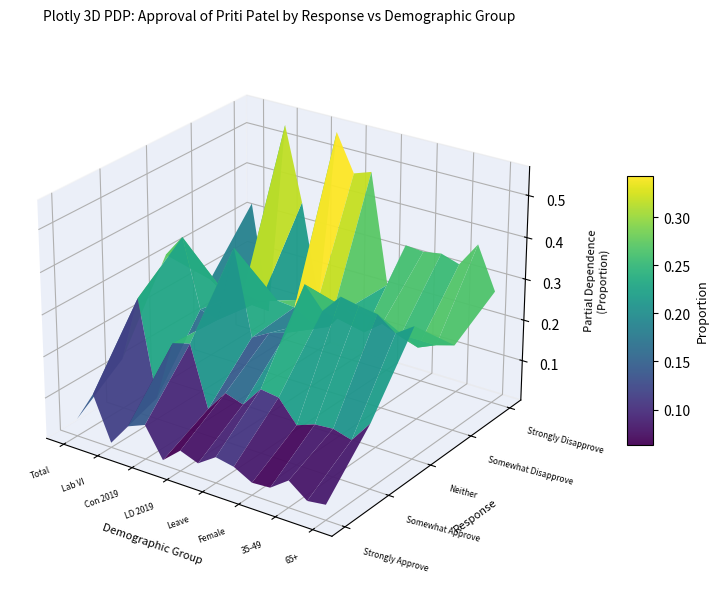

At how many categories does at least one series exceed 0?

15